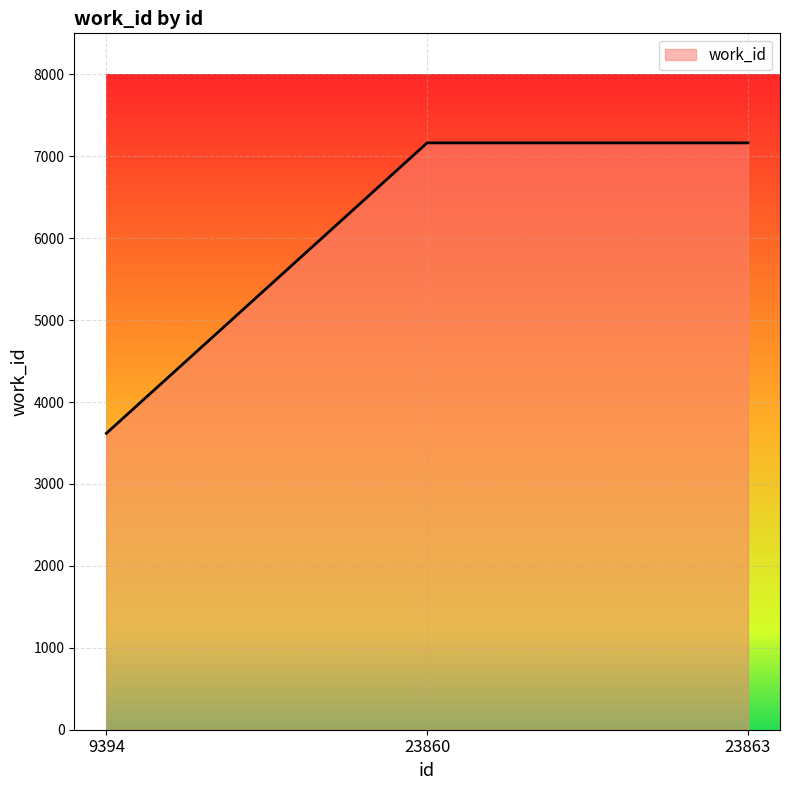

How many lines are shown in the chart?

1